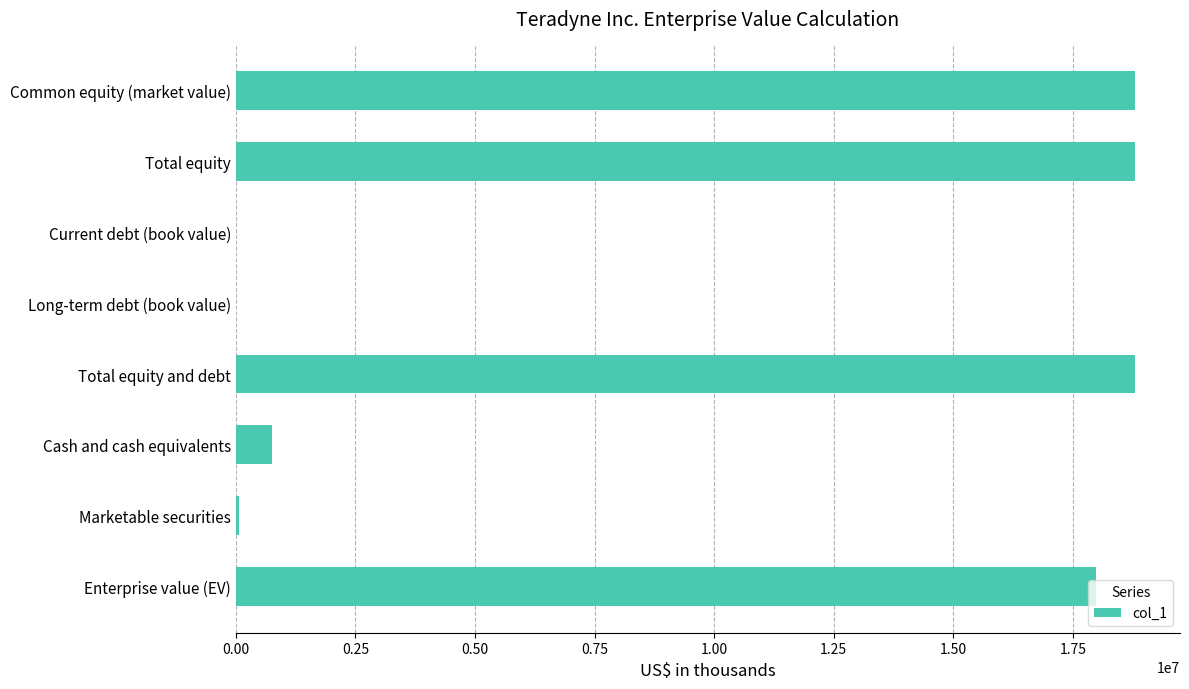

What is the approximate value at Enterprise value (EV)?

17982390